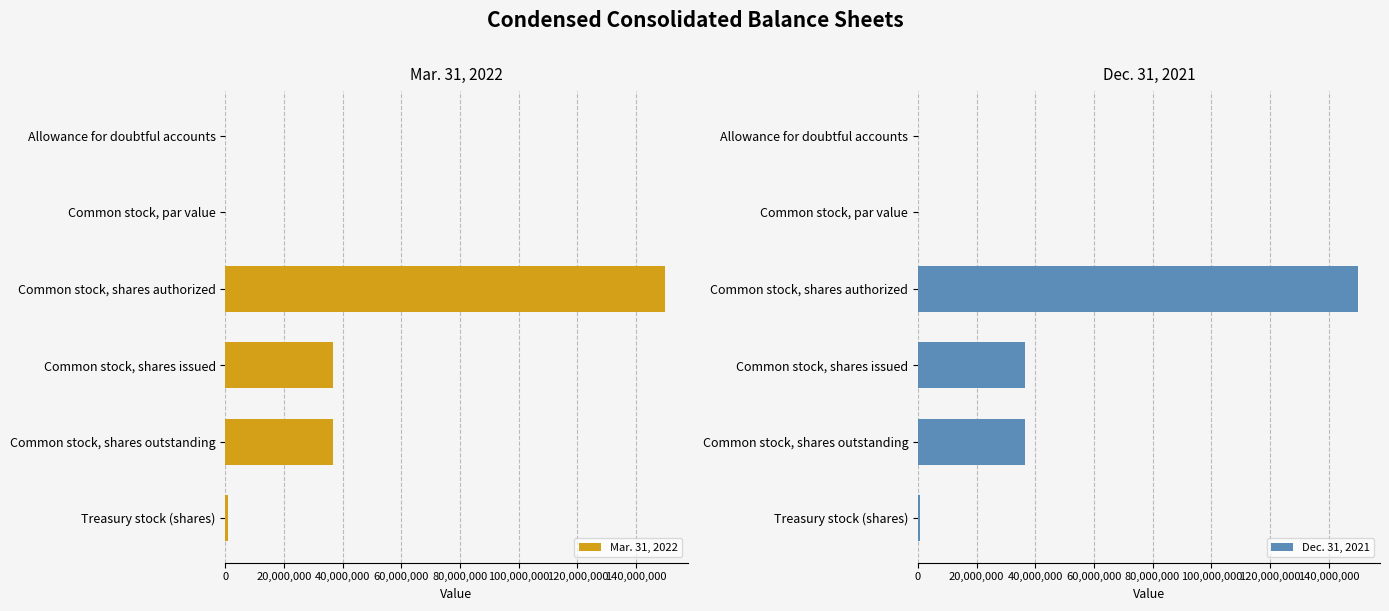

The Mar. 31, 2022 series shows 36614077.0 at Common stock, shares outstanding. True or false?

True